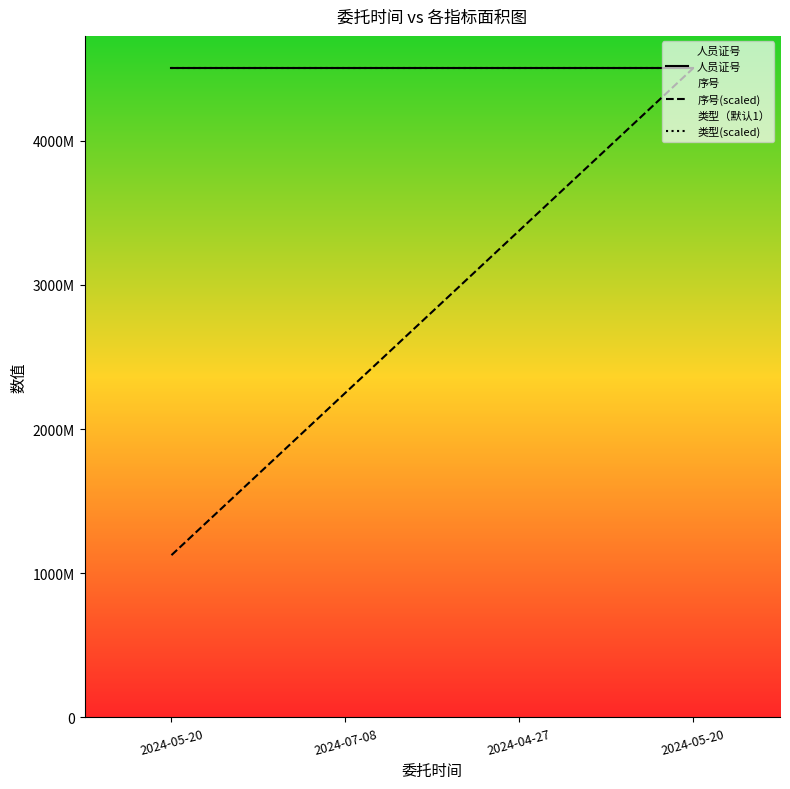

True or false: 类型(scaled) and 序号(scaled) cross at least once.

False